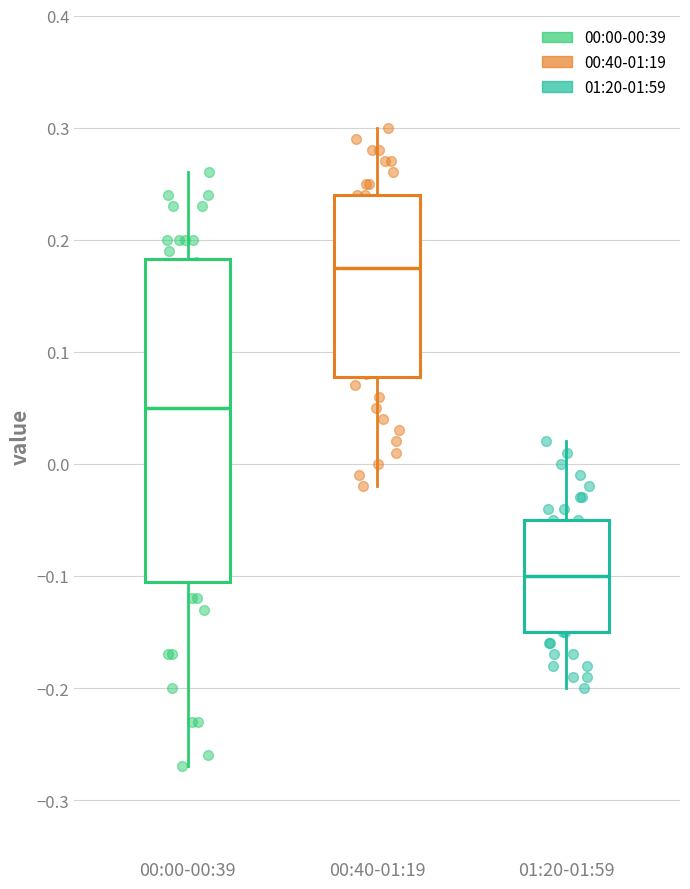

Reading left to right, transcribe this box plot: for each box, give where its median line is, the range the box spans, and where its two whiskers end, as read against the y-axis. The values are not printed on the chart, so give them approximately, as read against the axis.

00:00-00:39: median 0.05, box -0.10 to 0.18, whiskers -0.27 to 0.26
00:40-01:19: median 0.18, box 0.08 to 0.24, whiskers -0.02 to 0.30
01:20-01:59: median -0.10, box -0.15 to -0.05, whiskers -0.20 to 0.02